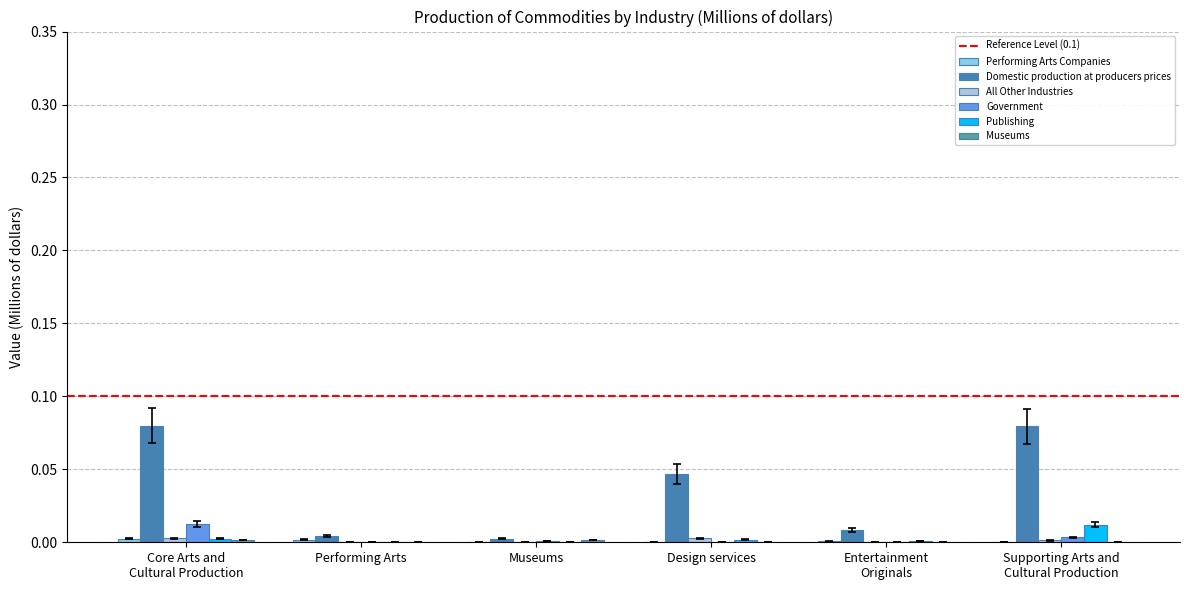

How many distinct data groups are displayed?

6